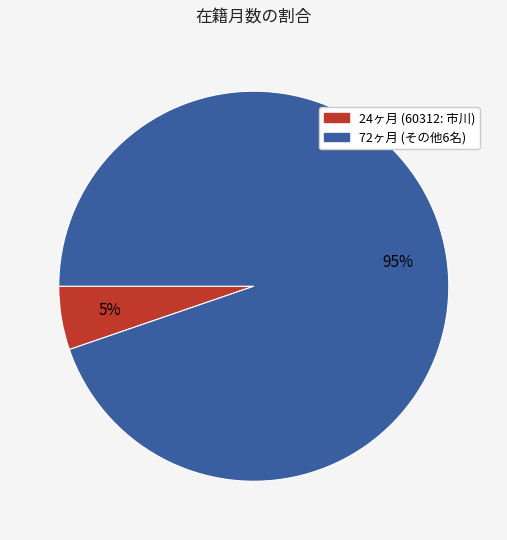

Is there a majority slice in this chart?

Yes